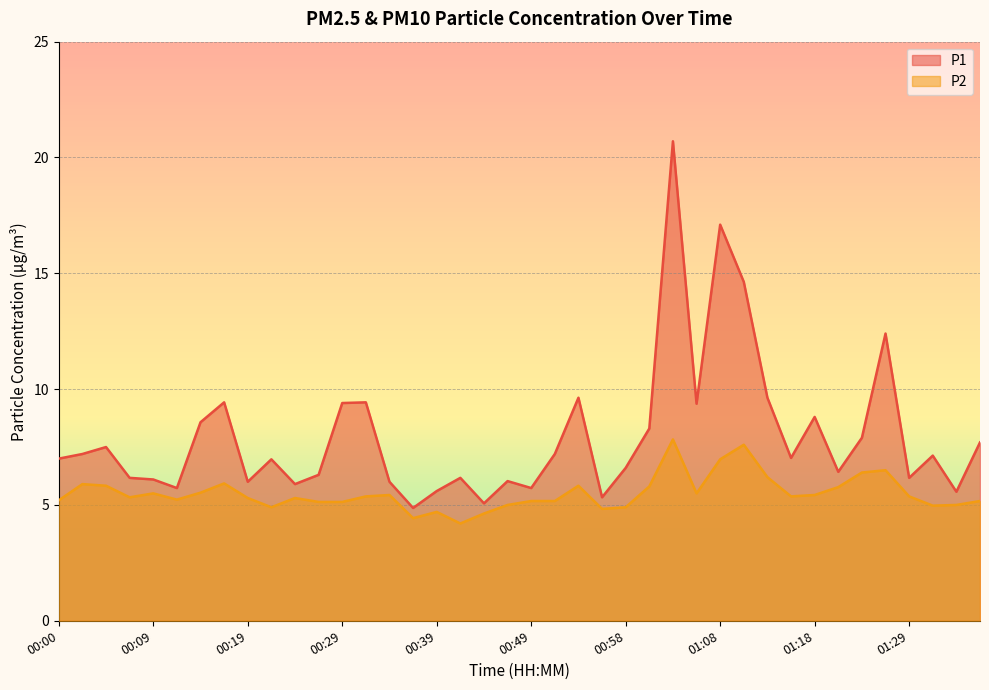

Which series has the largest range (max minus min)?

P1